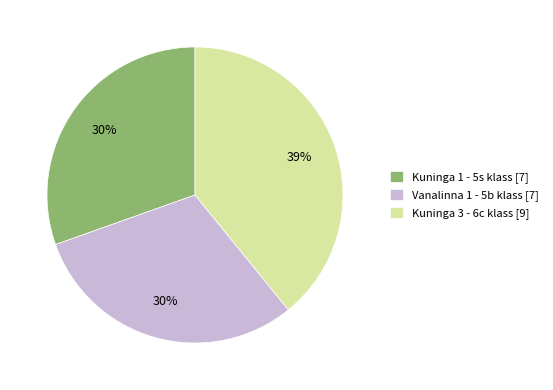

To the nearest percent, what portion does Vanalinna 1 - 5b klass represent?

30%